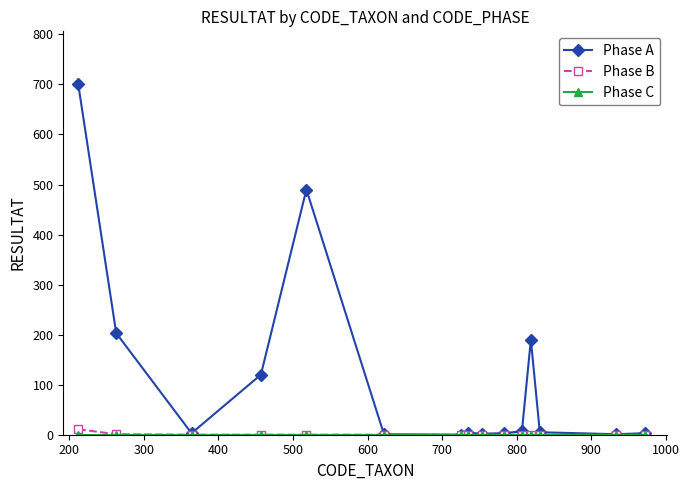

Does the chart have visible grid lines?

No